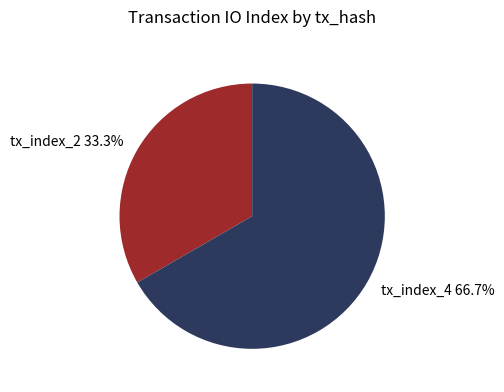

Which slice represents more than half of the pie?

tx_index_4